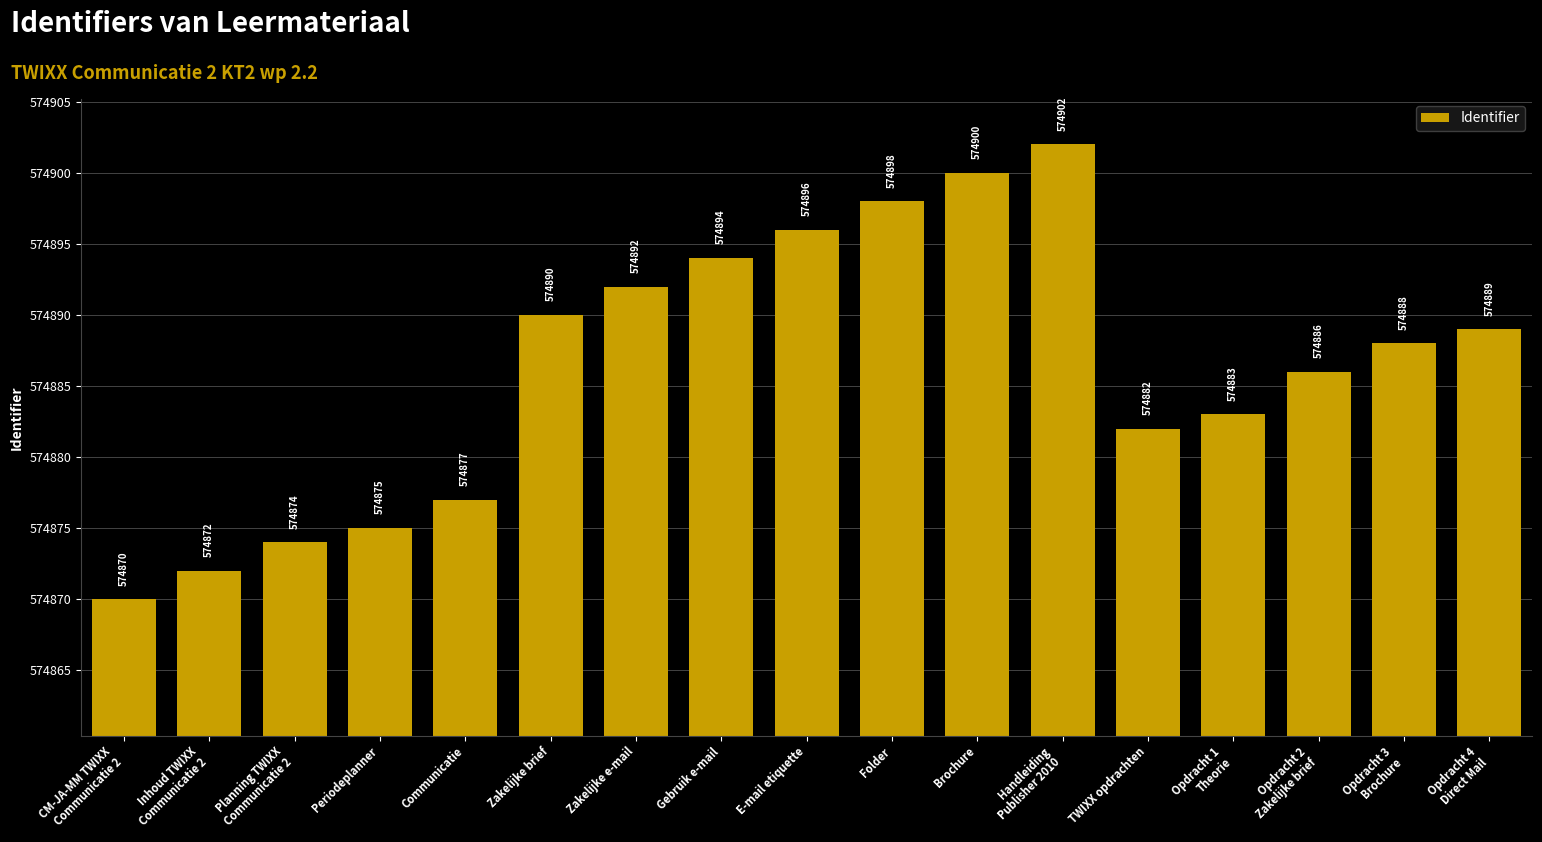

What is the change in value from Gebruik e-mail to Brochure?

+6